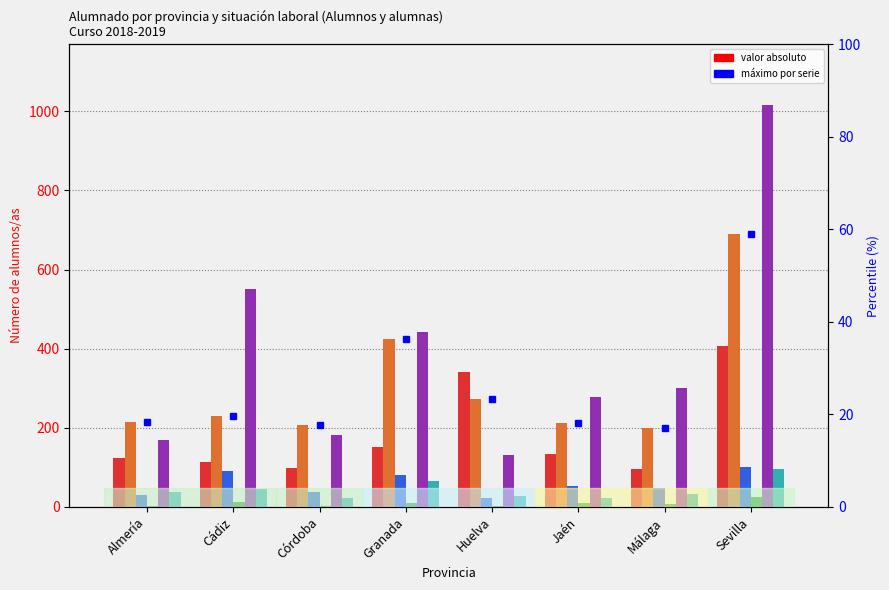

What is the value of the Activos 16-24 bar at the 1st from the left?

123